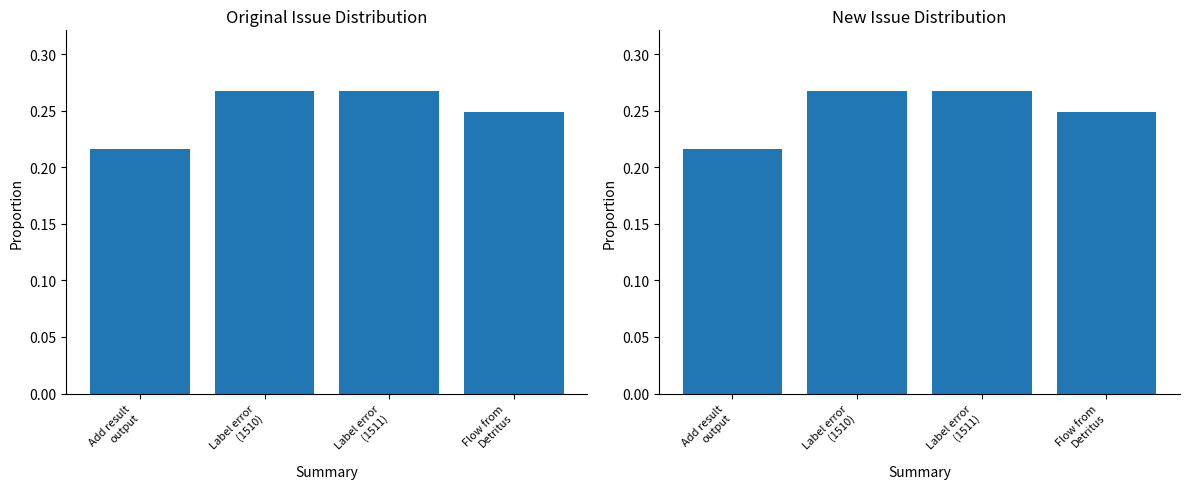

What is the sum of all values?

1.0